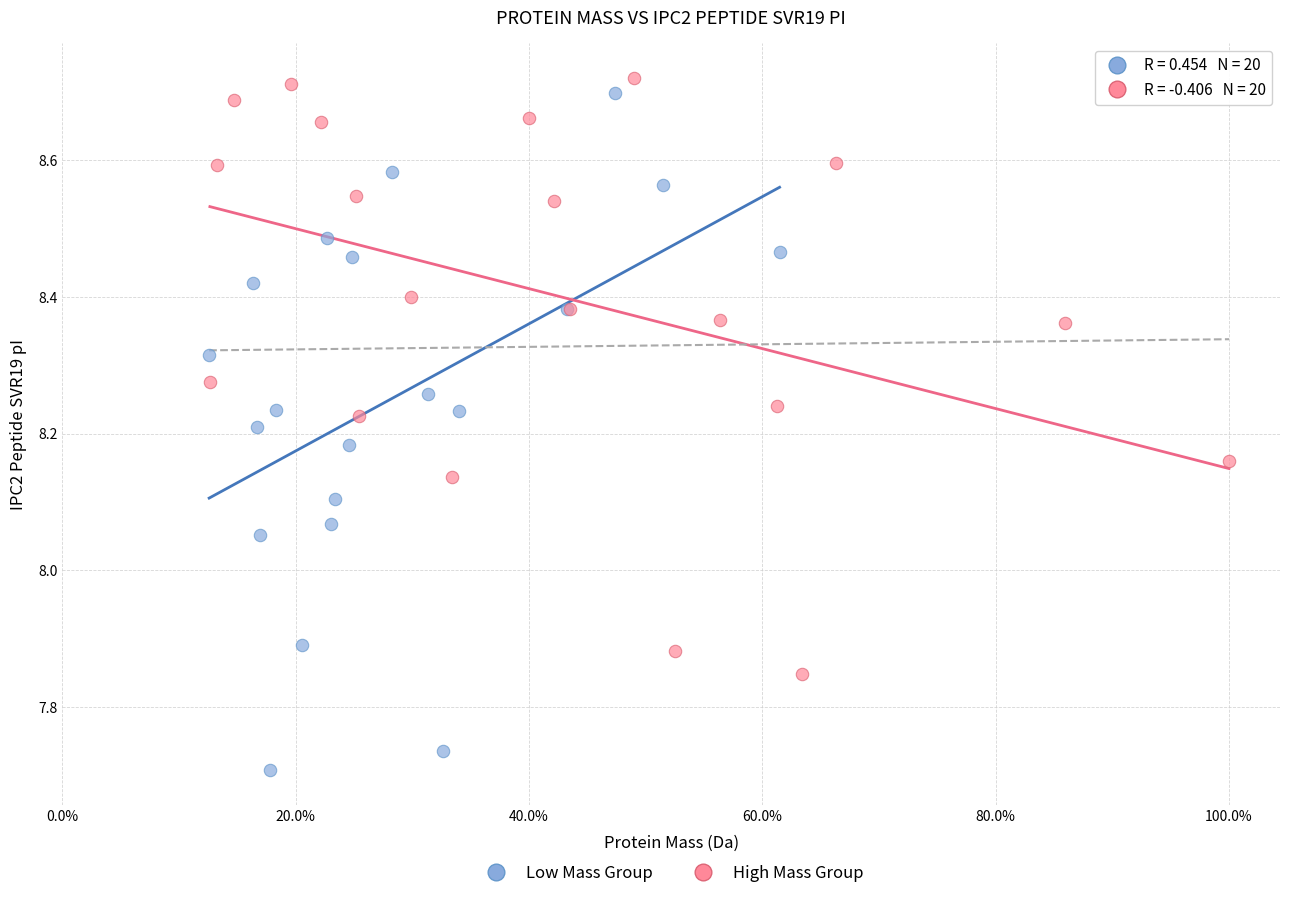

Which series has the largest Y range (max minus min)?

Low Mass Group